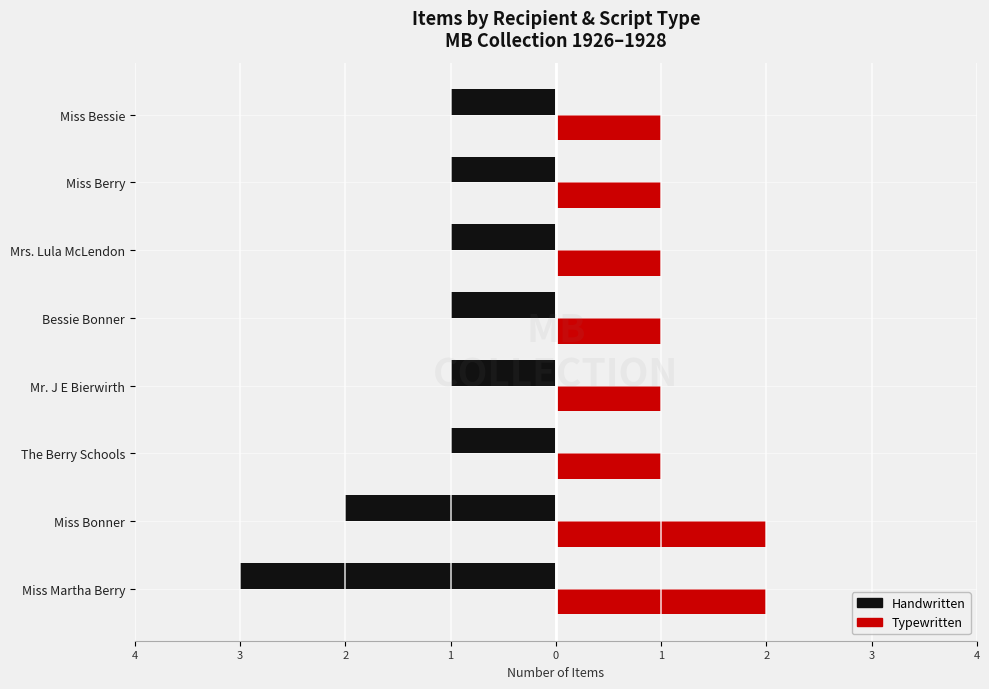

Which series has the widest spread of values?

Handwritten